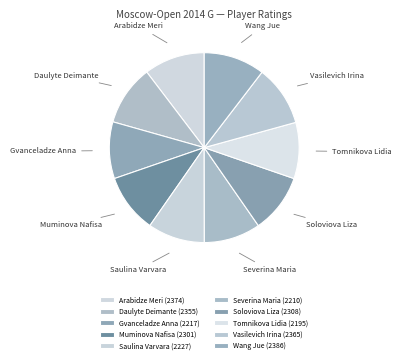

Which has a higher value, Arabidze Meri or Gvanceladze Anna?

Arabidze Meri